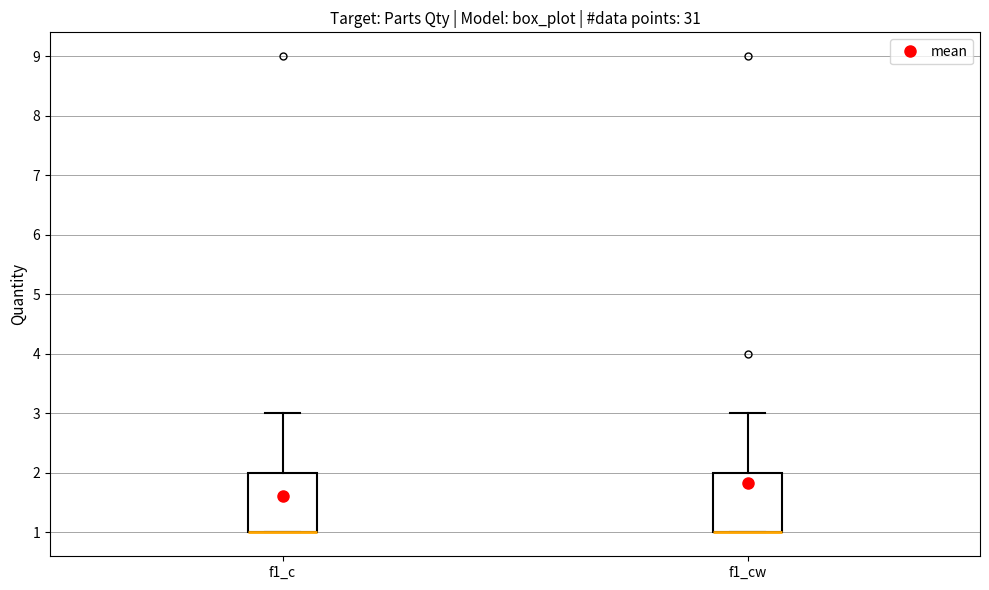

Where is the lower edge of the box for f1_cw on the y-axis? The values are not printed on the chart, so give them approximately, as read against the axis.

1